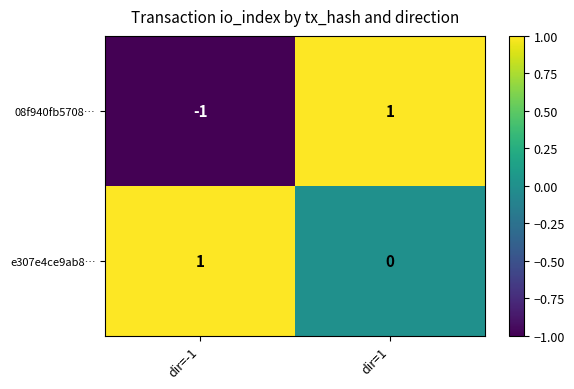

Rank the series at dir=-1 from lowest to highest value.

08f940fb5708…, e307e4ce9ab8…